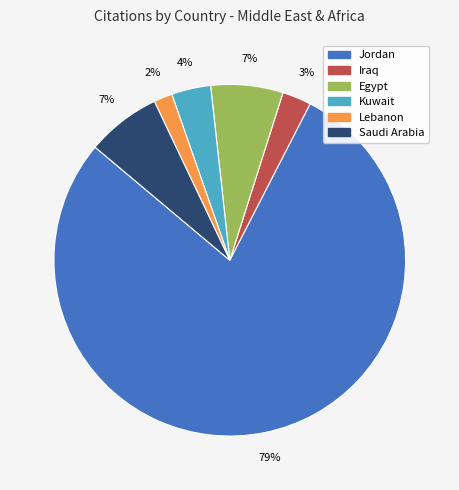

How many segments does this pie chart have?

6